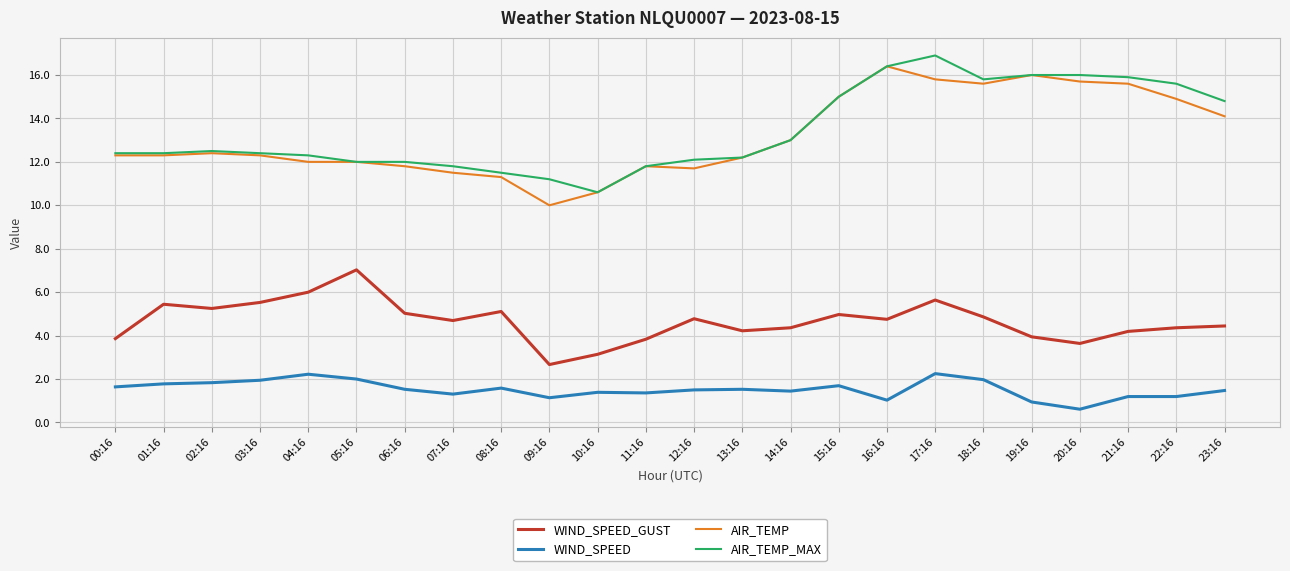

Is the value of WIND_SPEED_GUST at 16:16 greater than the value of AIR_TEMP at 04:16?

No